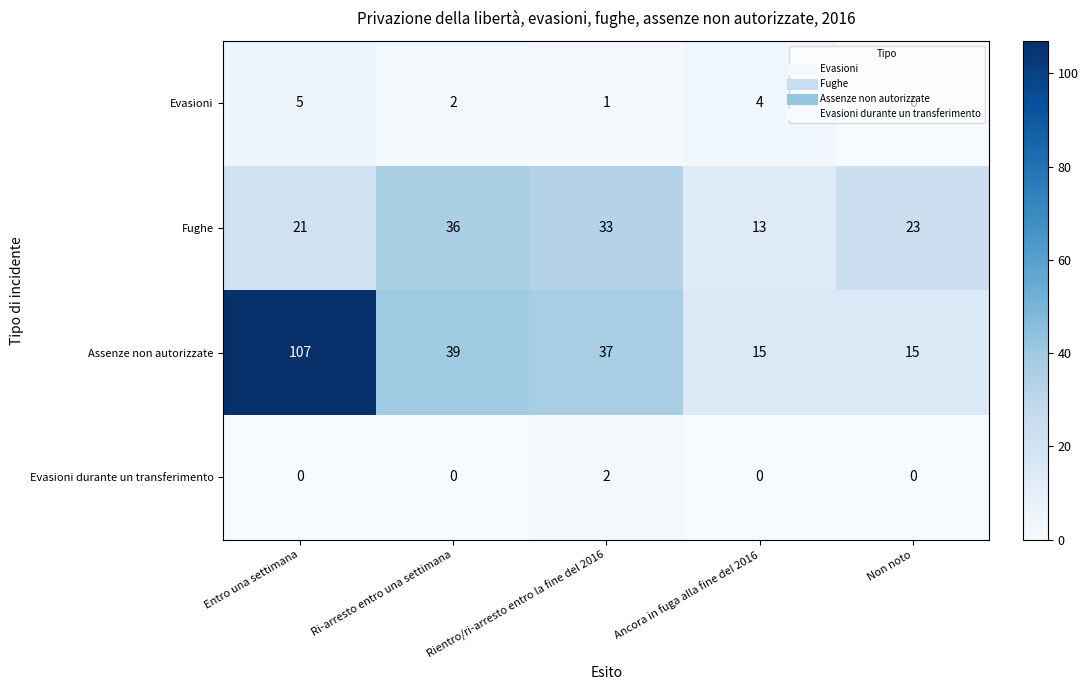

At which category is the sum across all series the highest?

Entro una settimana